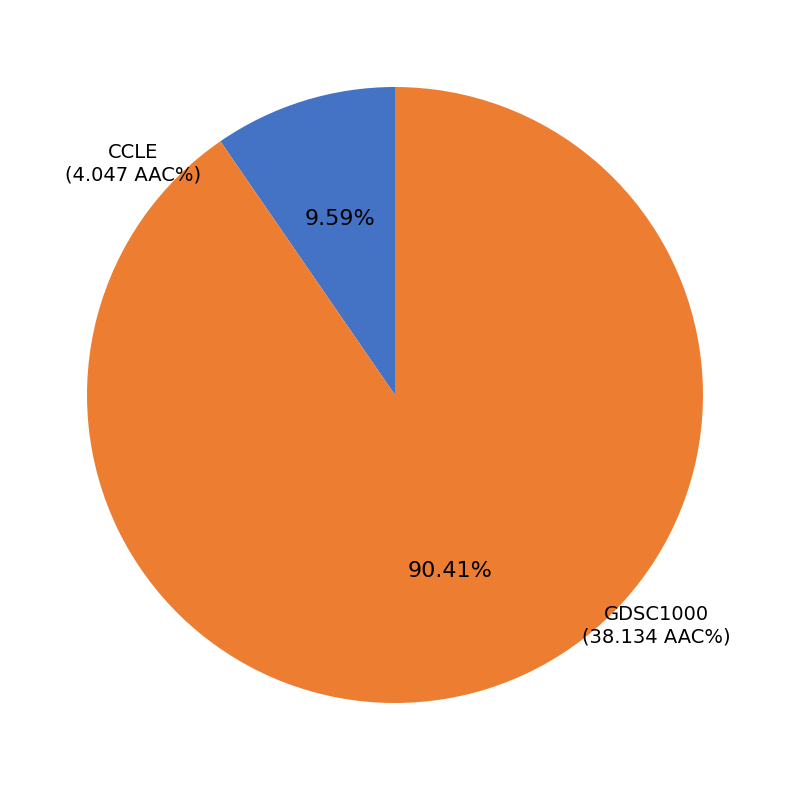

Is there any slice that represents more than half of the pie?

Yes